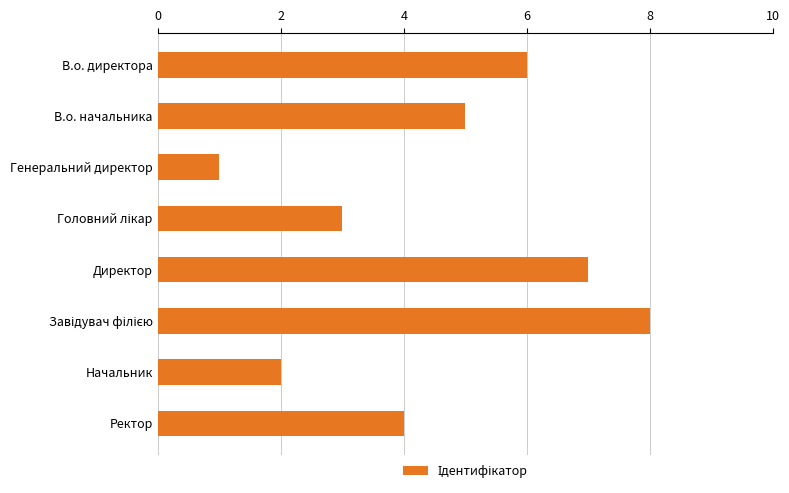

Reading bottom to top, what are all the values shown in this chart?

4	2	8	7	3	1	5	6